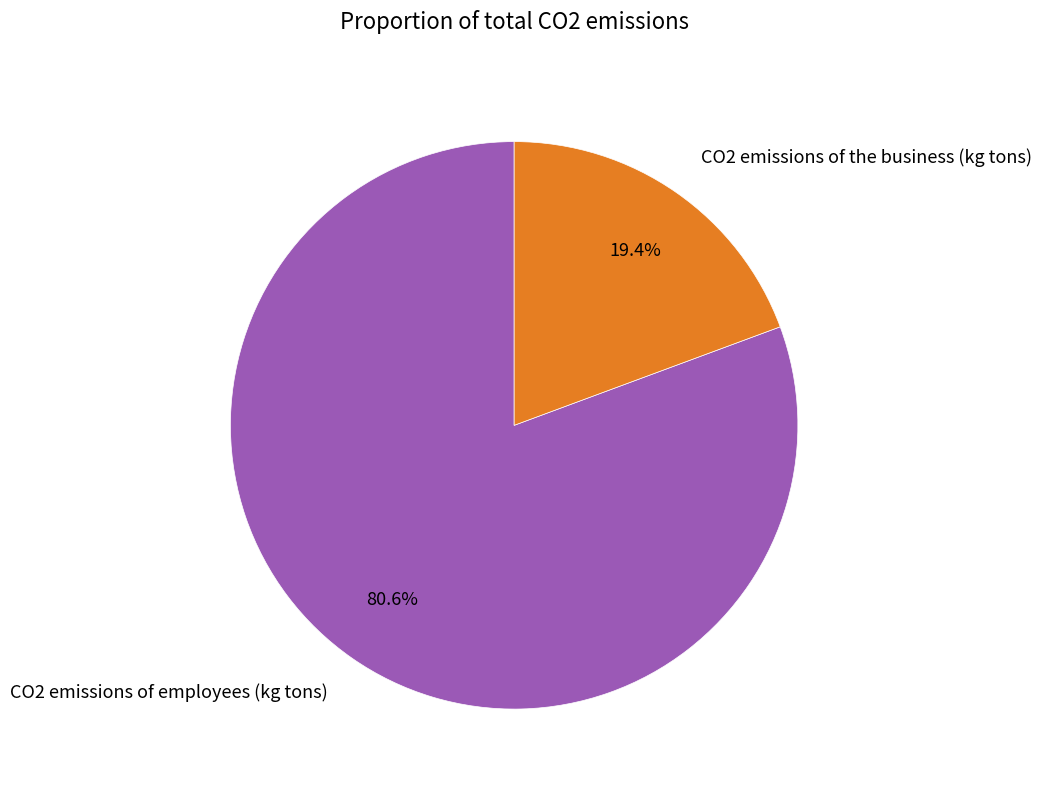

Which has a higher value, CO2 emissions of employees (kg tons) or CO2 emissions of the business (kg tons)?

CO2 emissions of employees (kg tons)